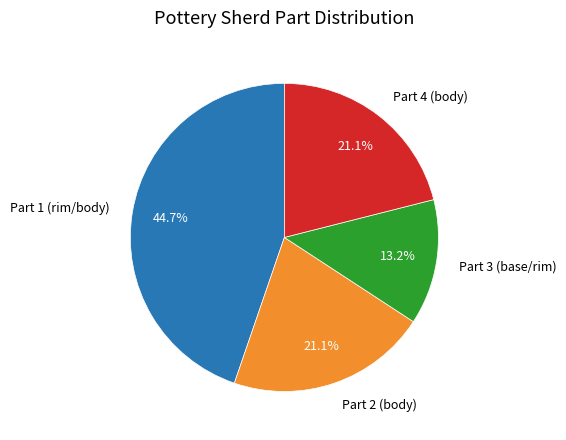

How much of the chart is everything except Part 3 (base/rim)?

86.8%